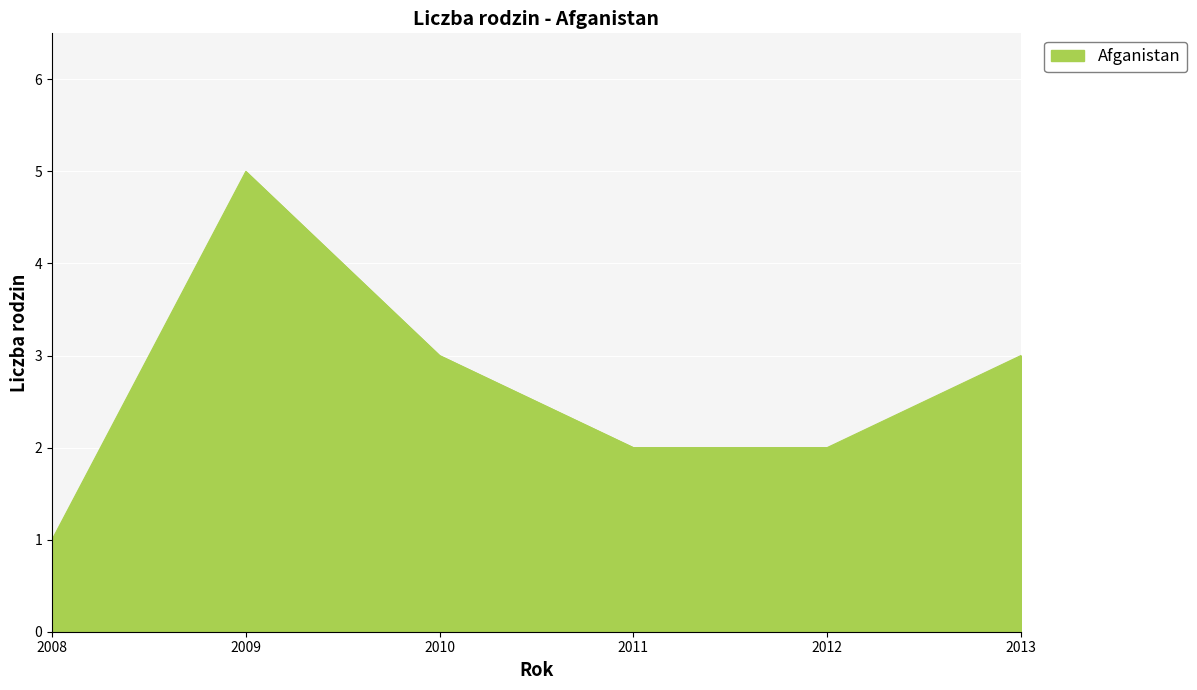

What is the maximum value shown in the chart?

5